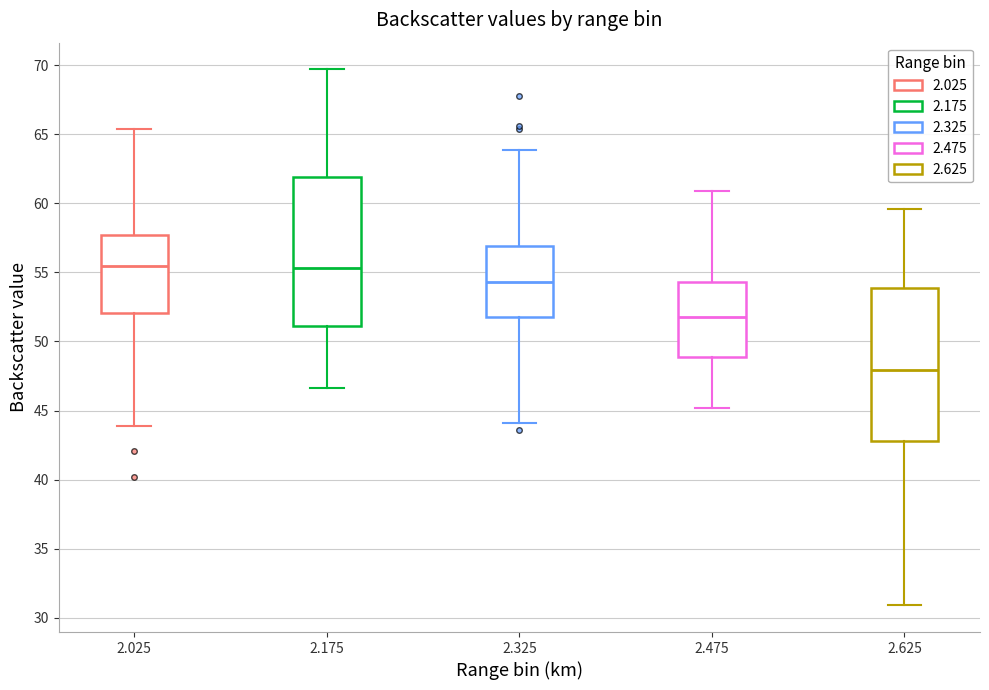

Which box has the lowest median line?

2.625